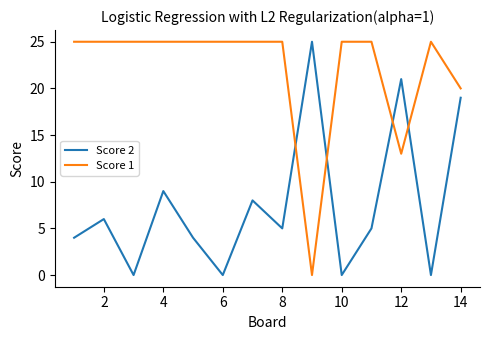

What is the maximum value shown in the chart?

25